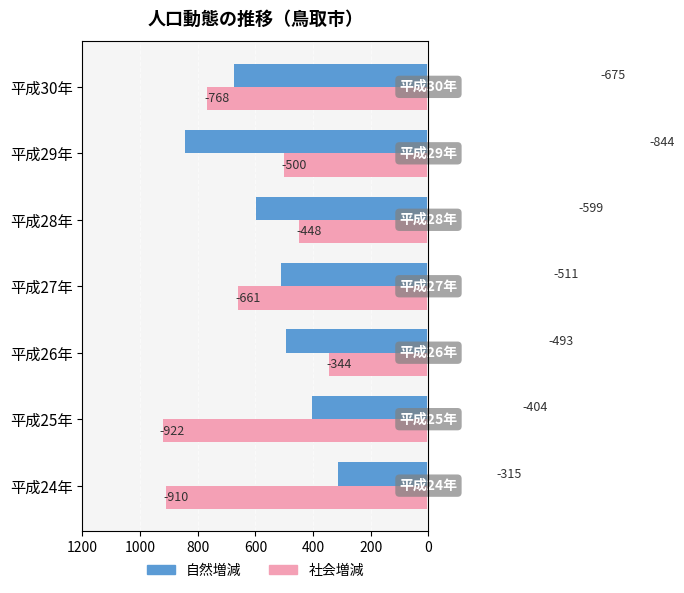

What is the difference between the maximum and minimum values in the 社会増減 series?

578